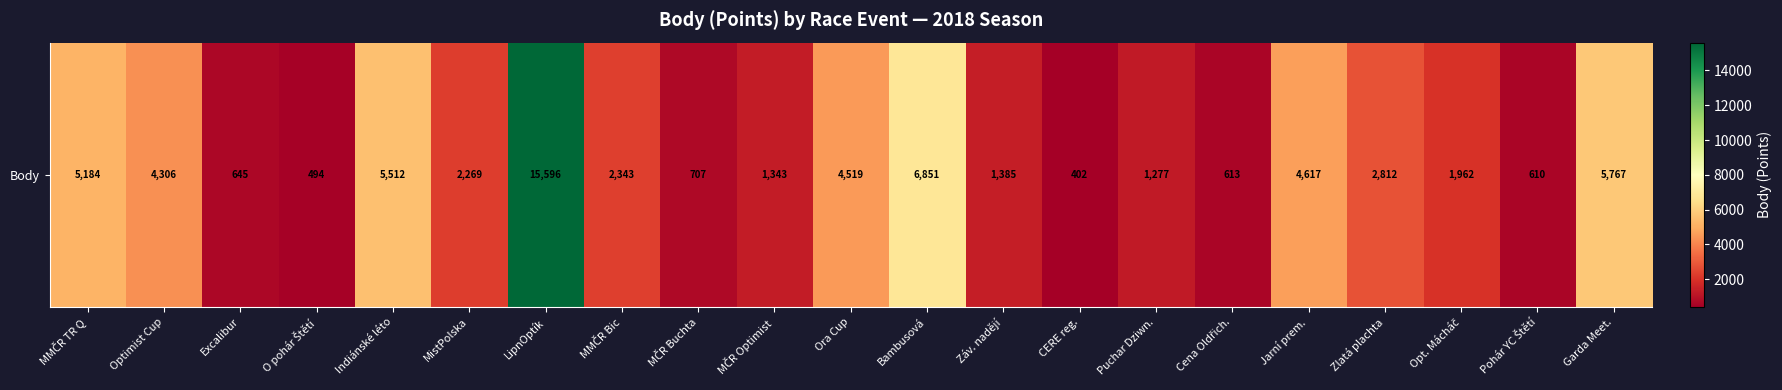

What is the change in value from MČR Optimist to Záv. nadějí?

+42